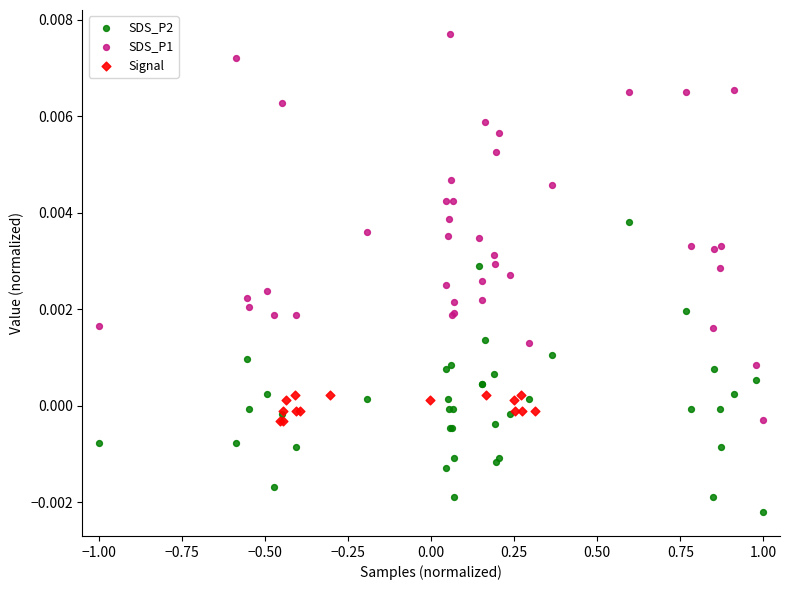

Which series contains the highest Y value?

SDS_P1